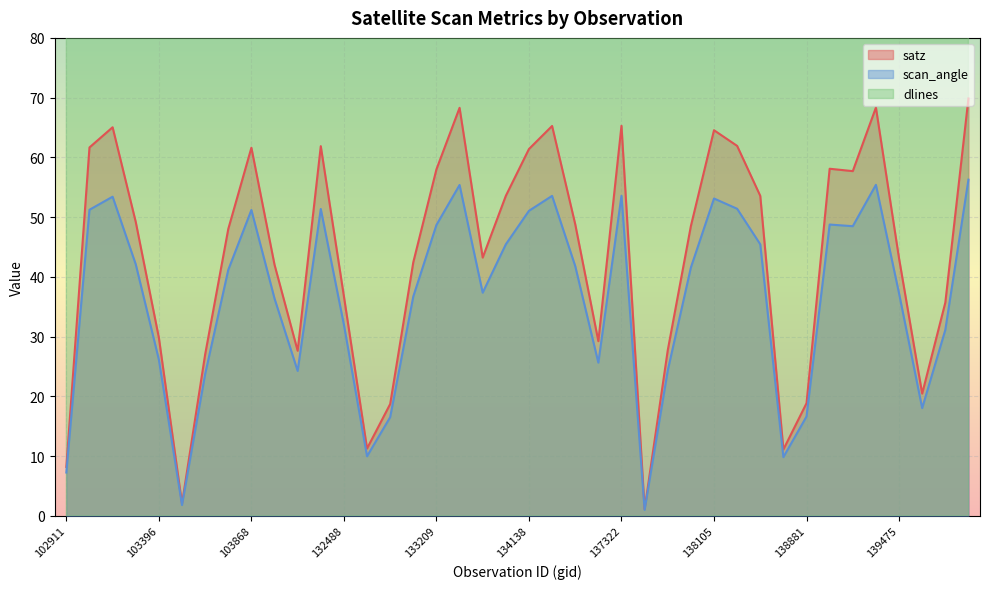

What is the value of the dlines point at the 15th from the left?

2982.0